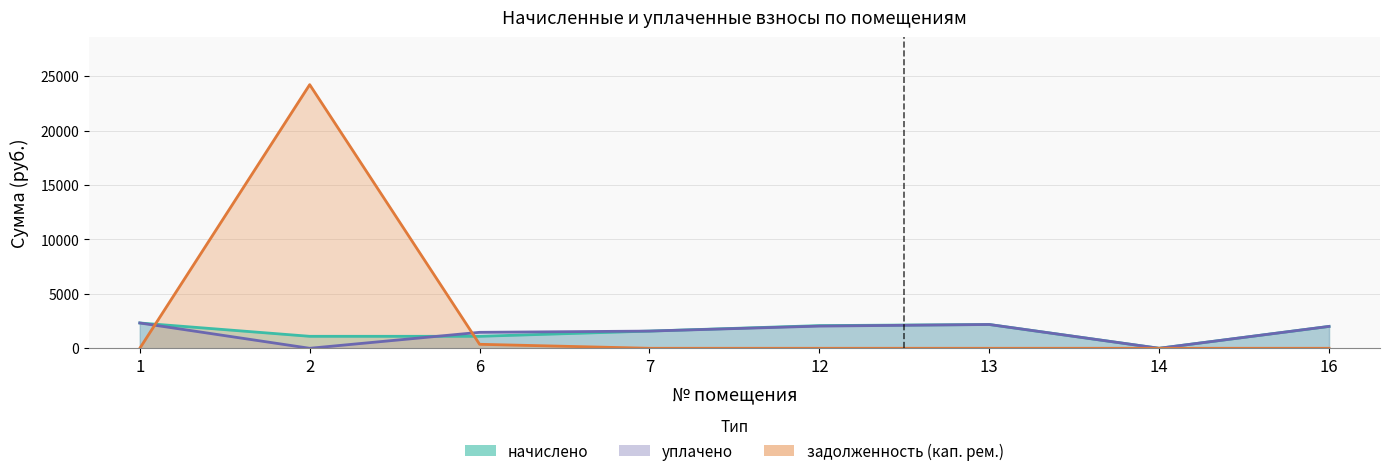

Reading left to right, what are all the values shown in this chart?

начислено: 1=2324.2	2=1099.8	6=1099.8	7=1580.0	12=2082.3	13=2184.9	14=0.0	16=2009.0
уплачено: 1=2324.2	2=0.0	6=1466.4	7=1580.0	12=2037.9	13=2184.9	14=0.0	16=2009.0
задолженность (кап. рем.): 1=0.0	2=24213.6	6=366.6	7=0.0	12=0.0	13=0.0	14=0.0	16=0.0